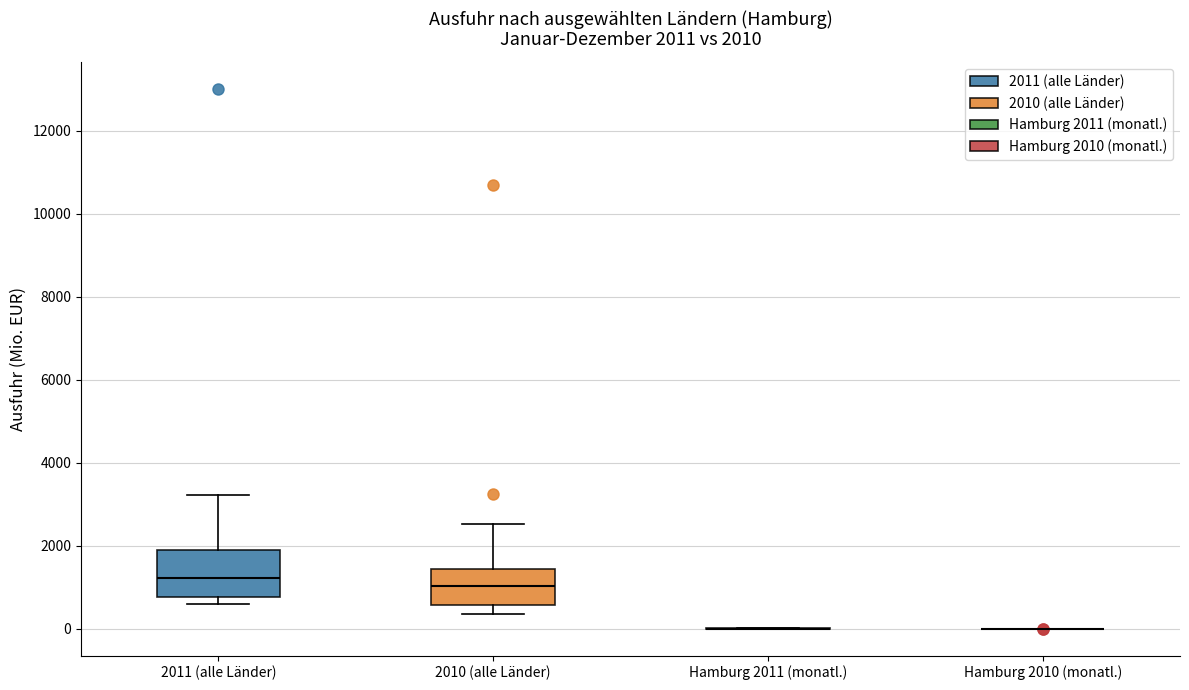

Comparing the boxes themselves (not the whiskers), which one is the tallest?

2011 (alle Länder)